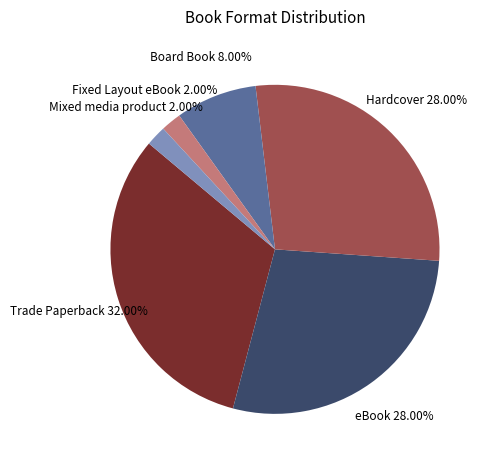

Count the number of slices in the pie.

6